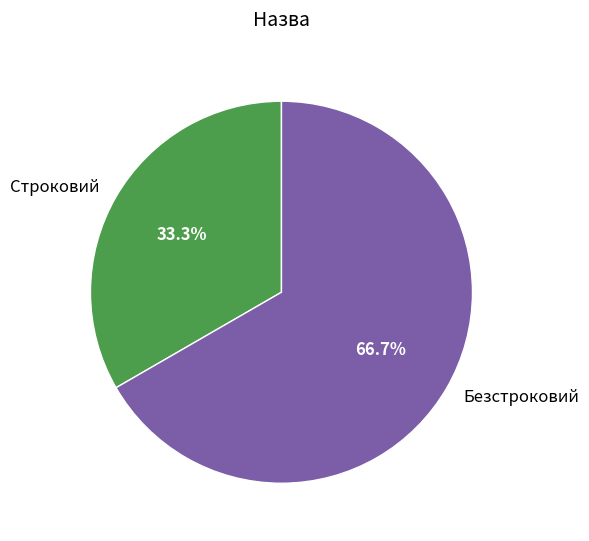

True or false: Безстроковий accounts for 61% of the total.

False